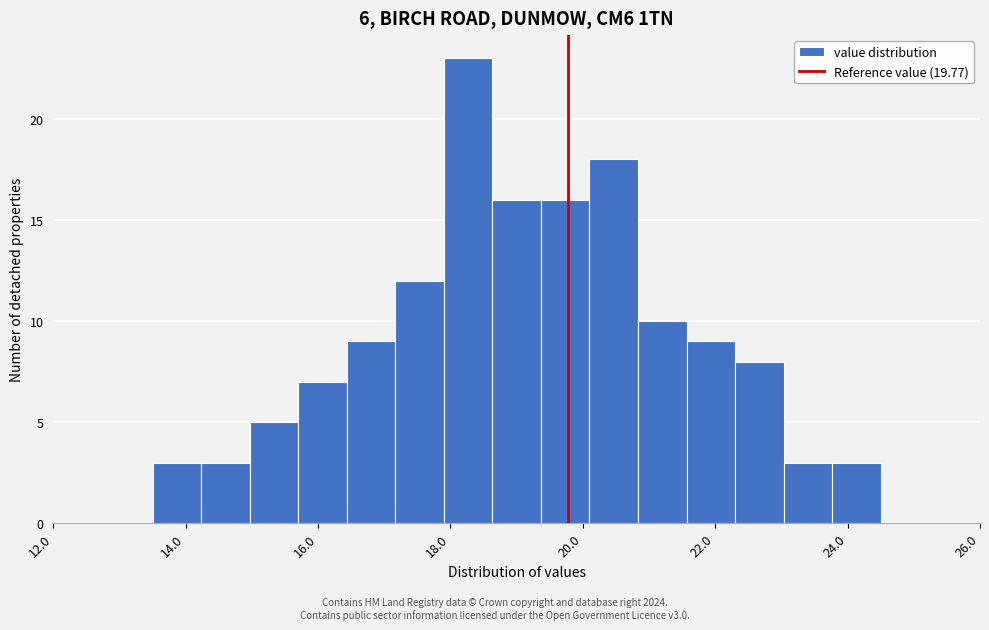

Read against the x-axis, roughly where is the centre of the tallest bar?

18.2